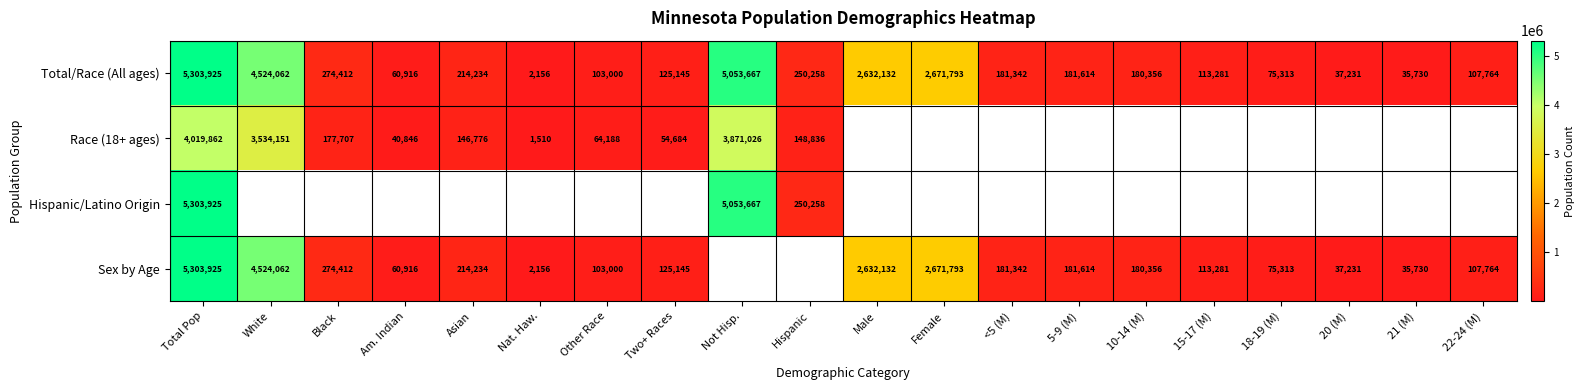

Is the value of Race (18+ ages) at Not Hisp. greater than the value of Sex by Age at 15-17 (M)?

Yes